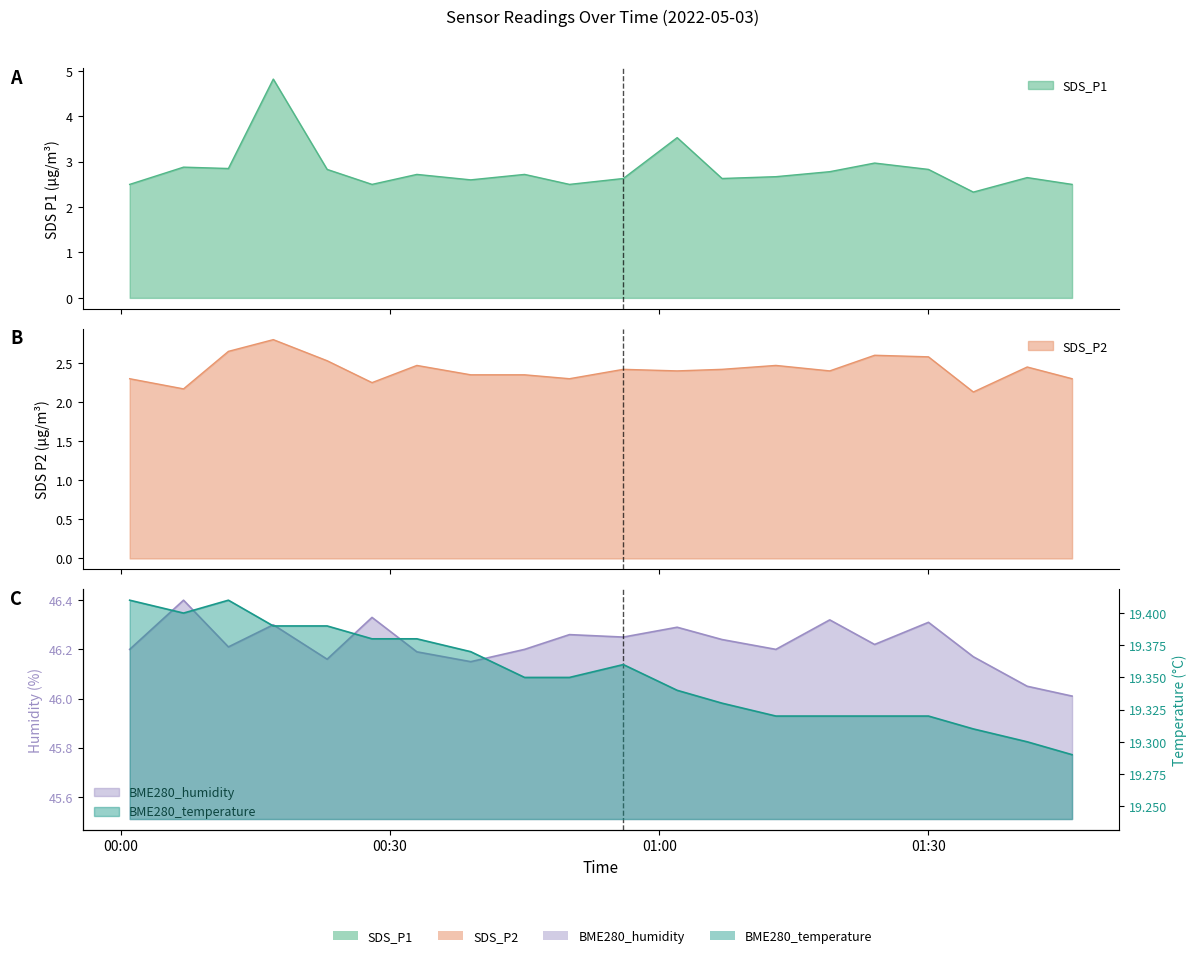

At which label does BME280_humidity reach its minimum?

2022/05/03 01:46